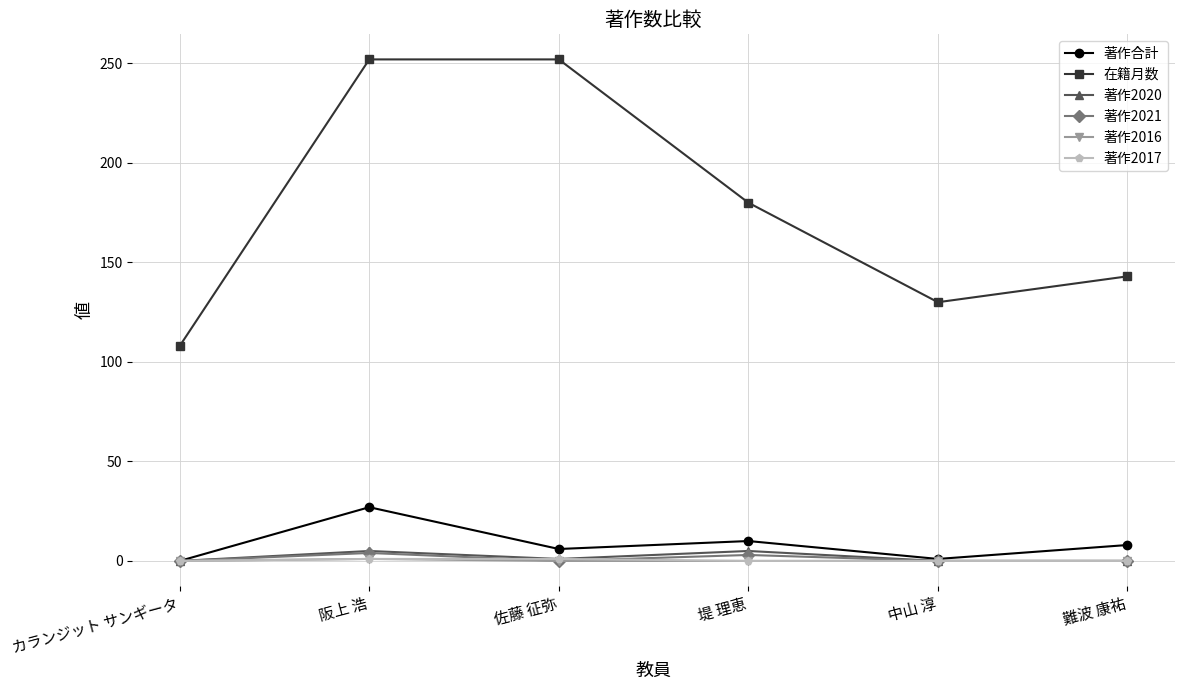

What is the value of the 在籍月数 point at the 1st from the left?

108